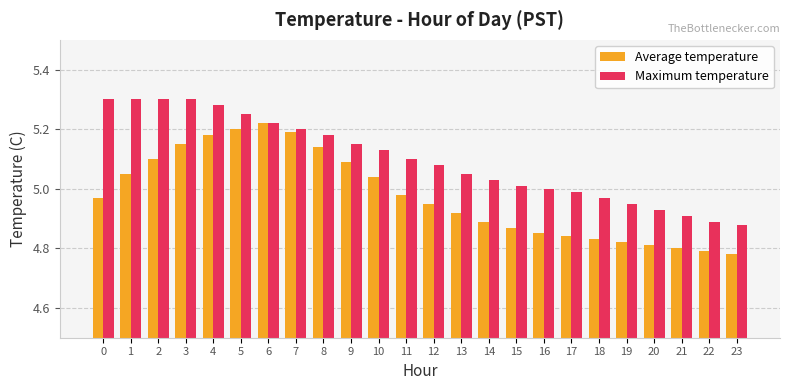

Which series has the largest total across all categories?

Maximum temperature